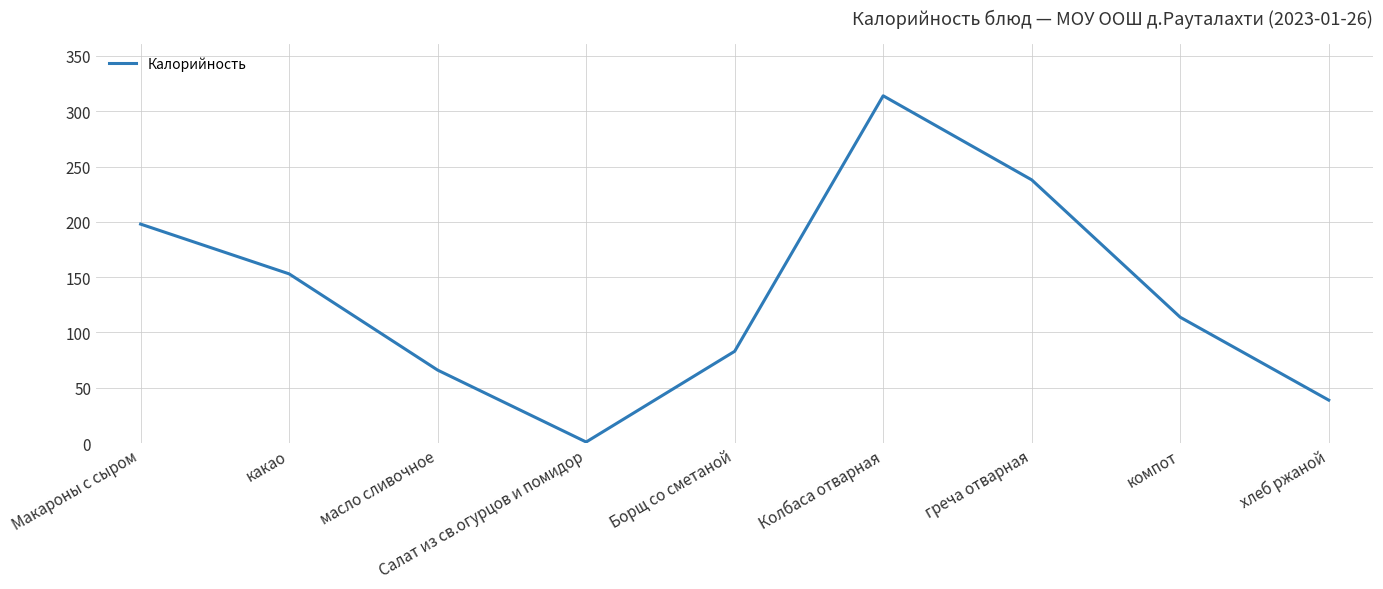

What is the maximum value shown in the chart?

314.0